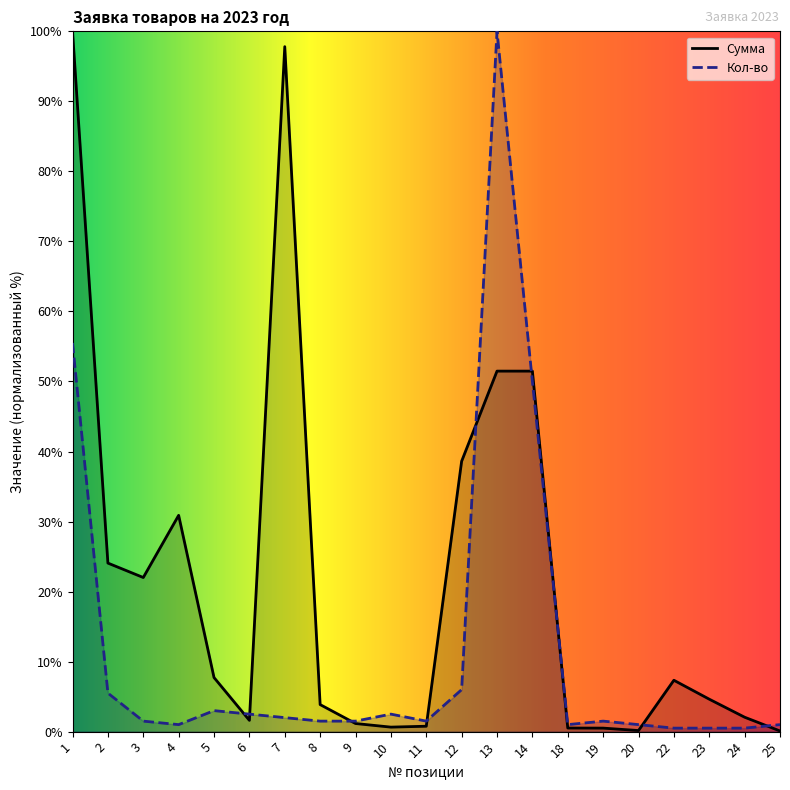

What is the sum of the Кол-во values at 12 and 22?

6.5